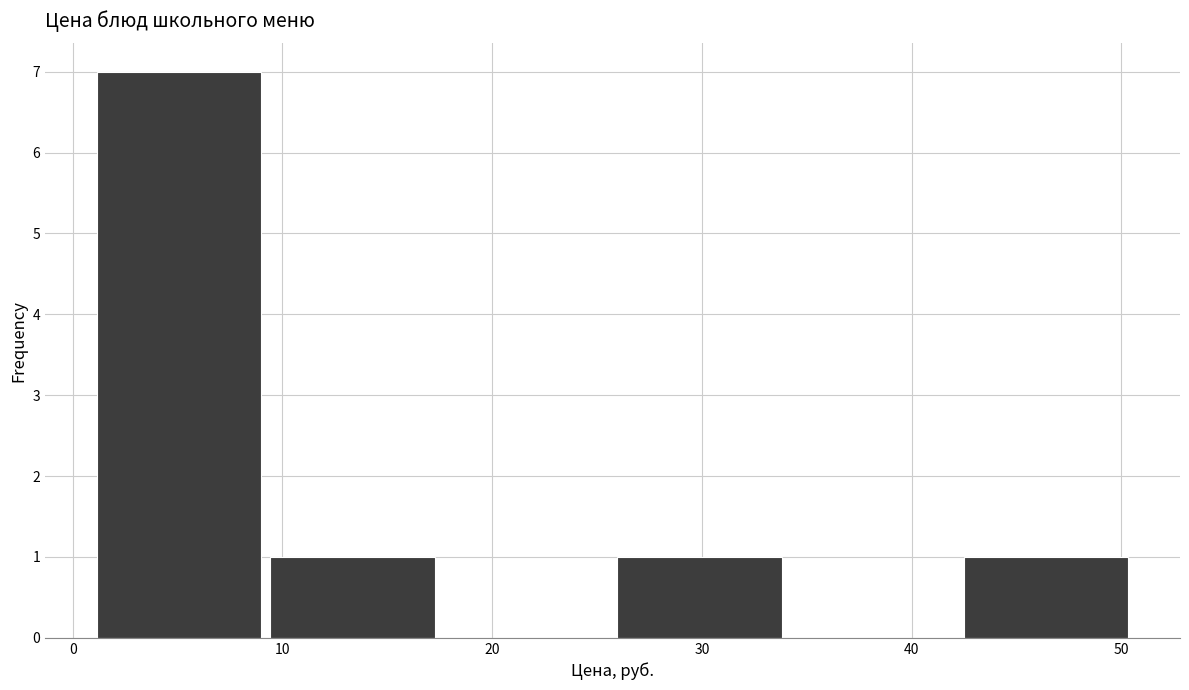

Over which range of the x-axis is the bar tallest?

1 to 9